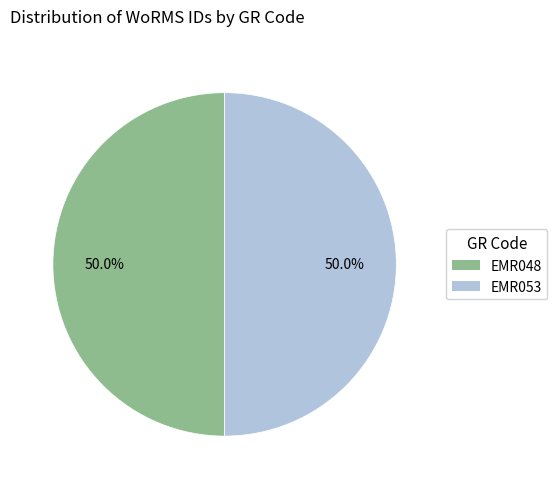

To the nearest percent, what is the combined percentage of EMR053 and EMR048?

100%